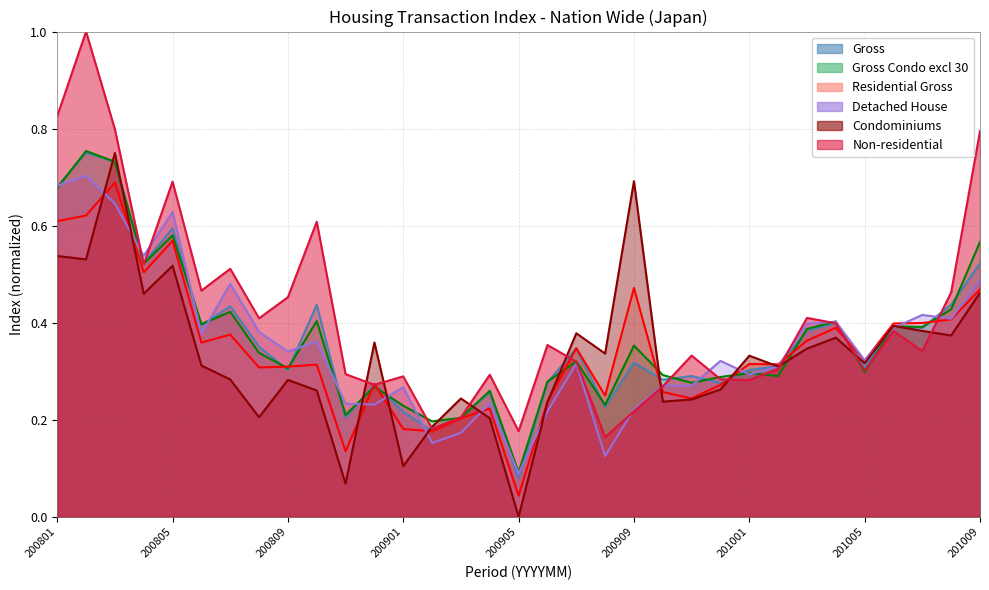

Which series changed the most between 200909 and 201007?

Condominiums